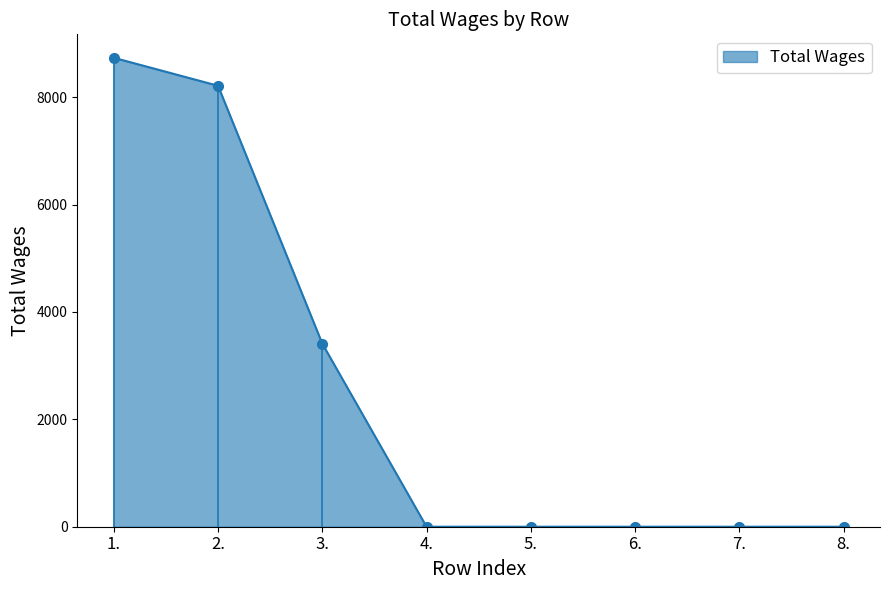

What position from the right is 2.?

7